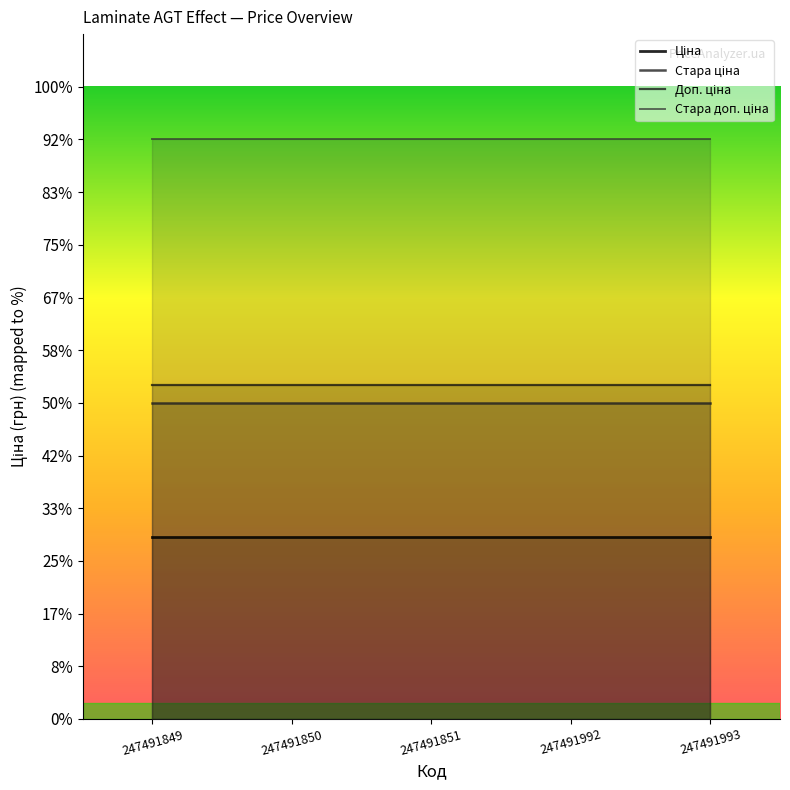

Which series has the largest range (max minus min)?

Ціна